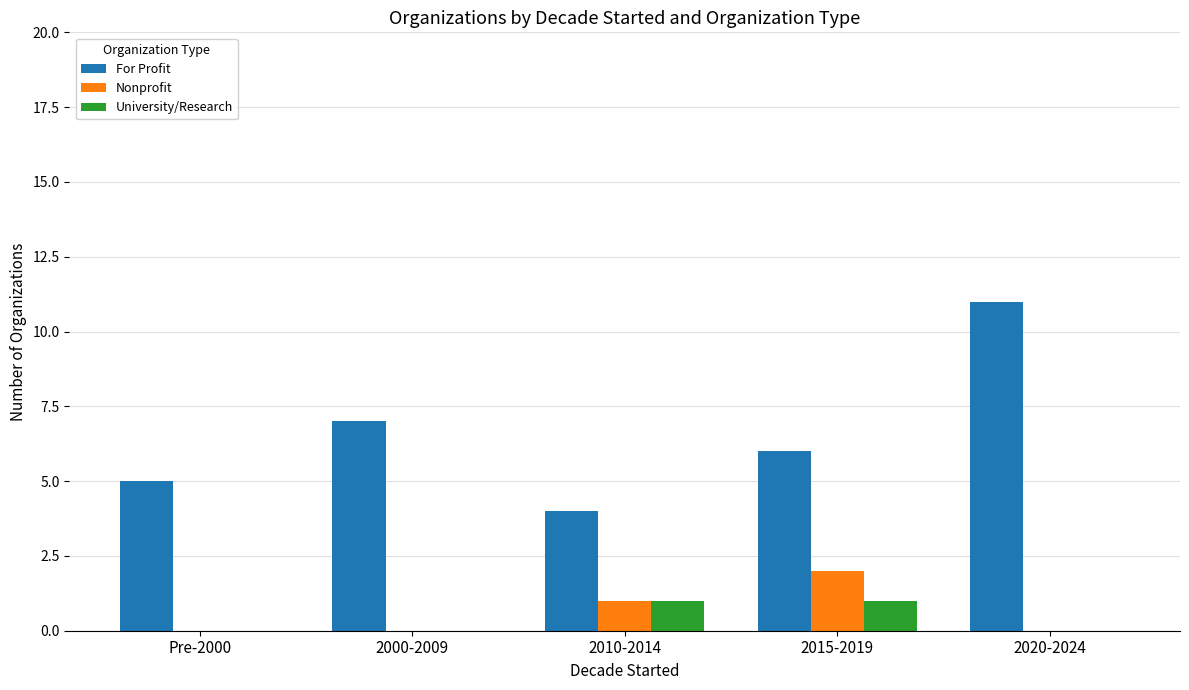

Which series has the largest total across all categories?

For Profit